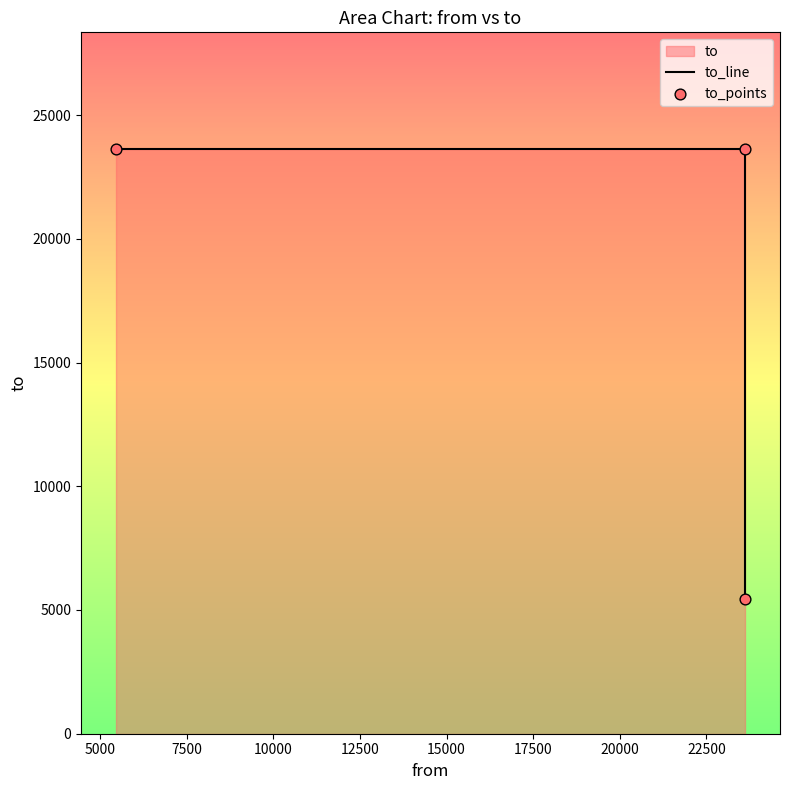

Which series reaches the minimum Y coordinate?

to_line